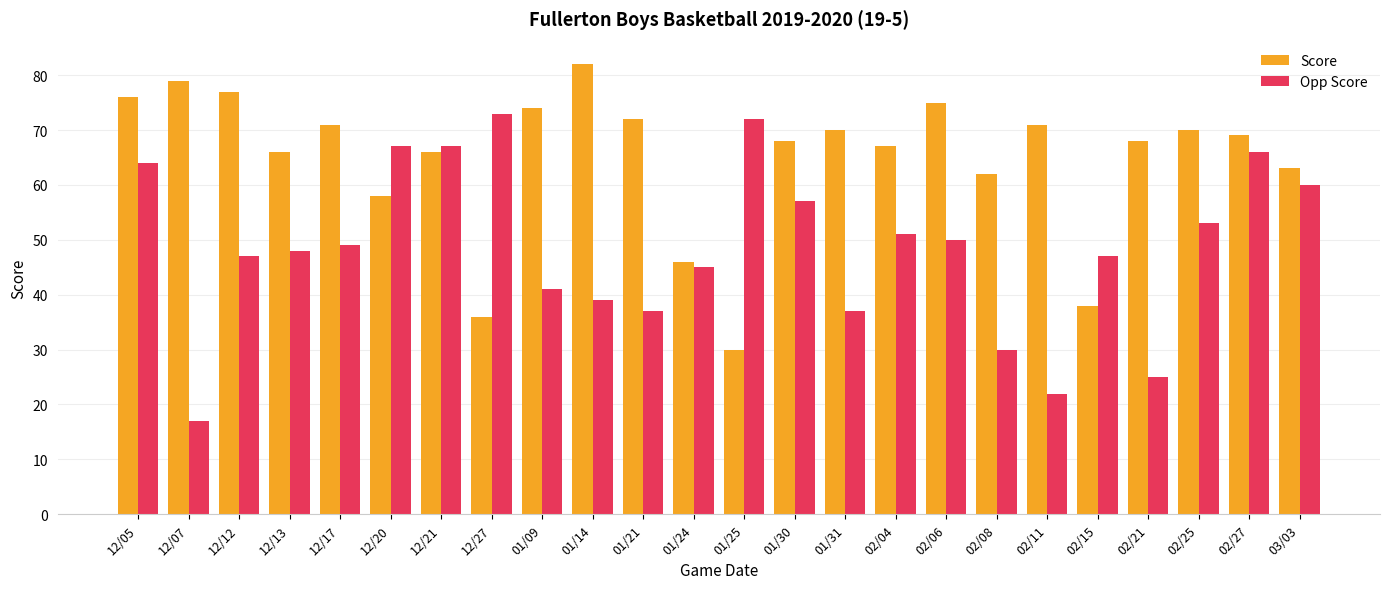

At which category does the chart reach its peak across all series?

01/14